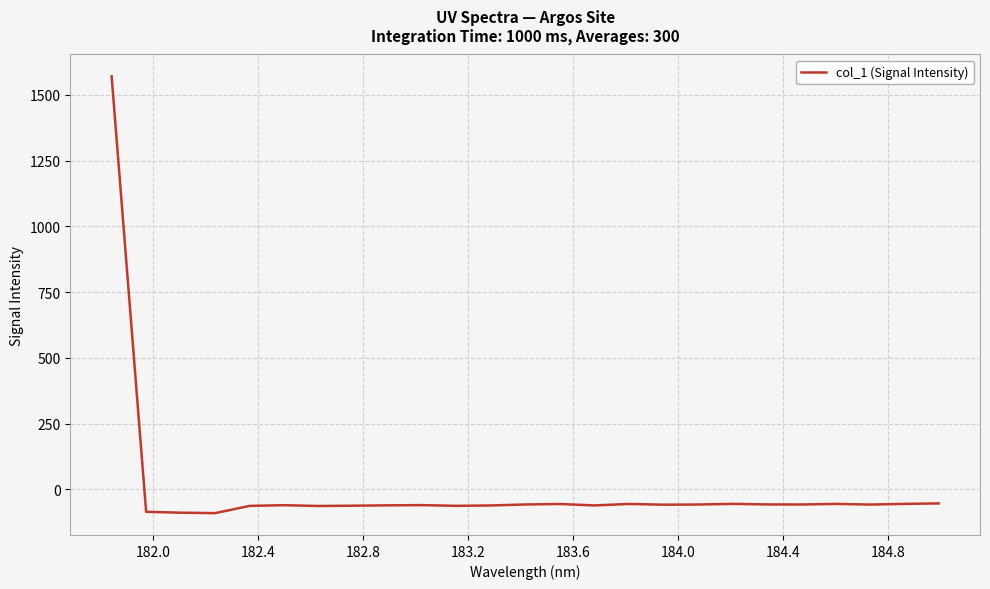

Does the chart have visible grid lines?

Yes